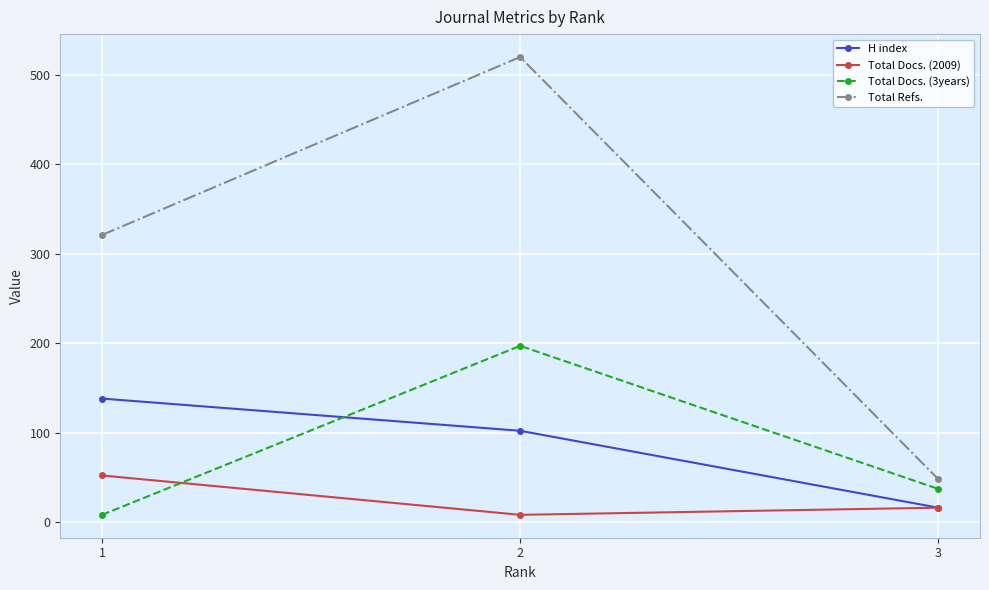

Which series has the largest total across all categories?

Total Refs.